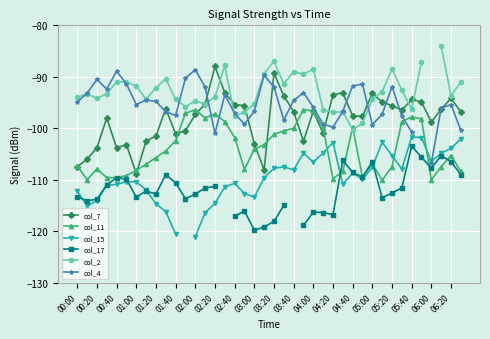

What is the minimum value for col_7?

-108.8